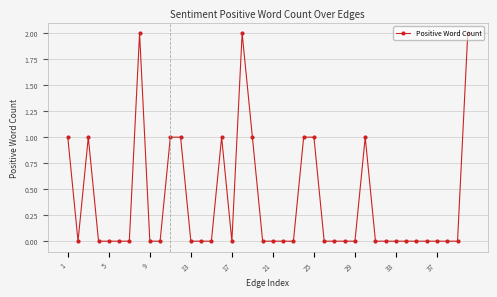

True or false: there are more than 0 points higher than both neighbors.

True